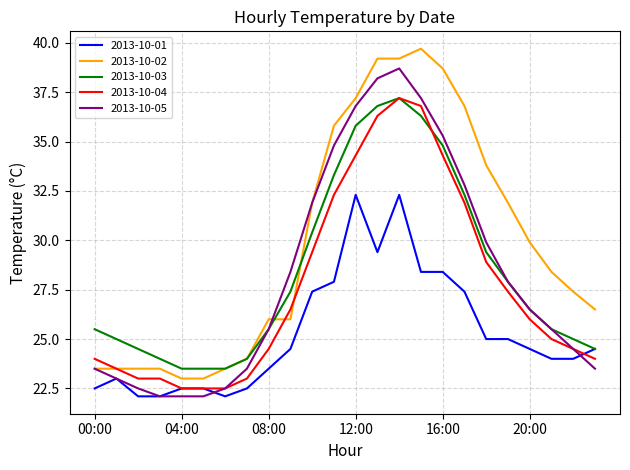

True or false: 2013-10-01 and 2013-10-02 intersect in this chart.

False